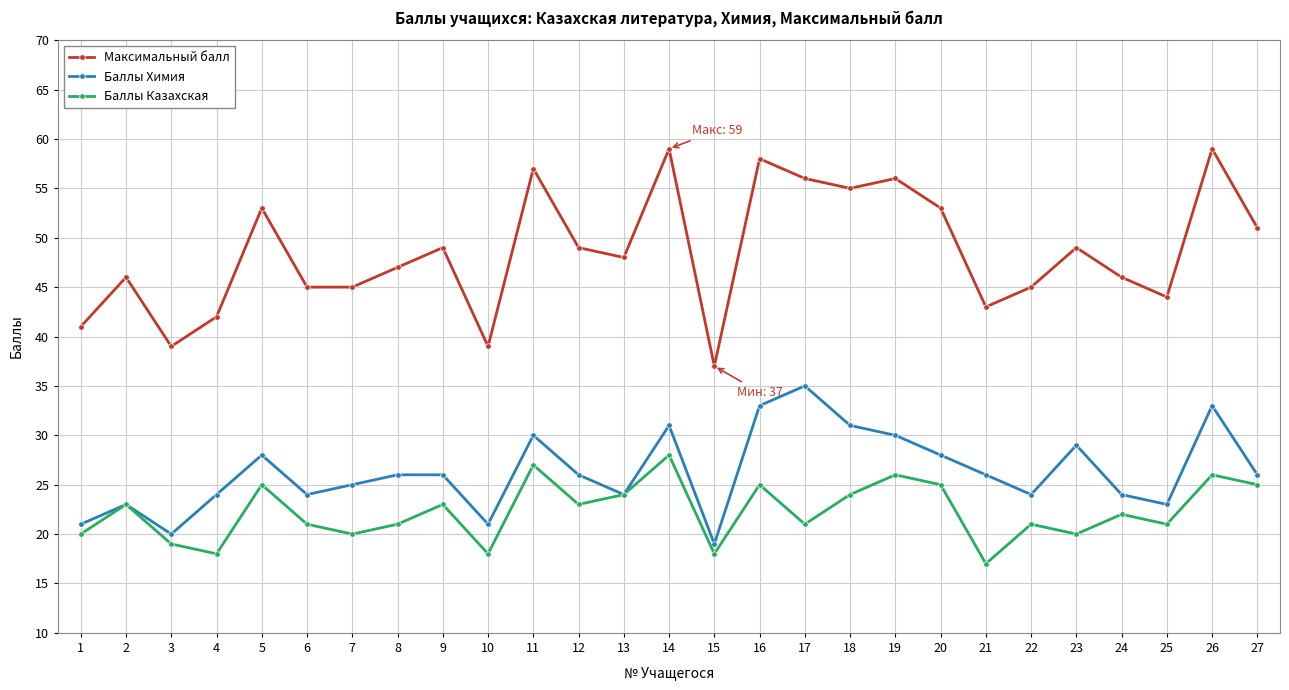

Rank the series by their maximum value, from highest to lowest.

Максимальный балл, Баллы Химия, Баллы Казахская